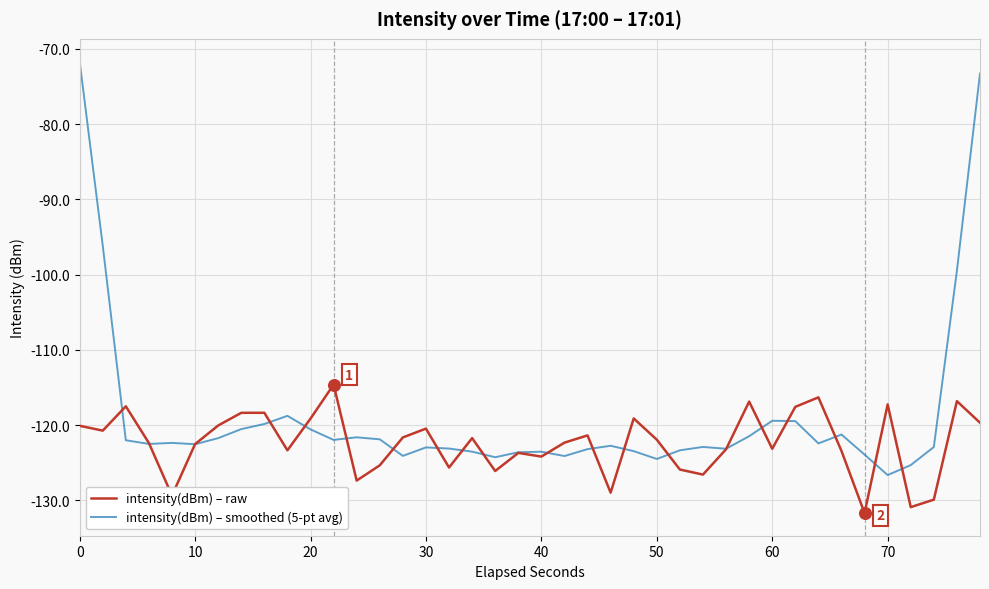

Which series has the widest spread of values?

intensity(dBm) – smoothed (5-pt avg)